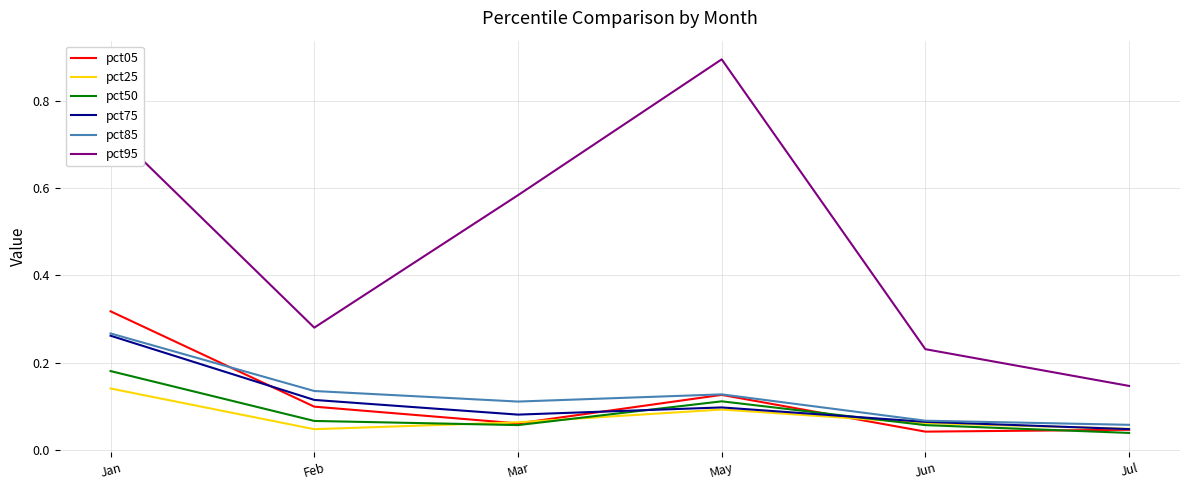

What position from the right is Jul?

1